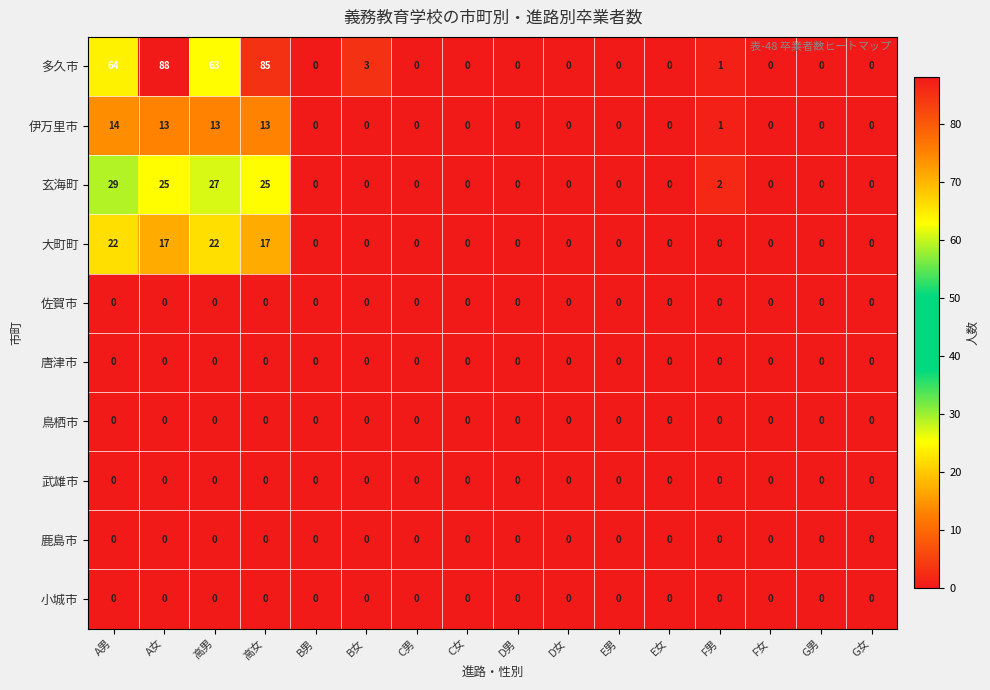

What is the greatest value displayed?

88